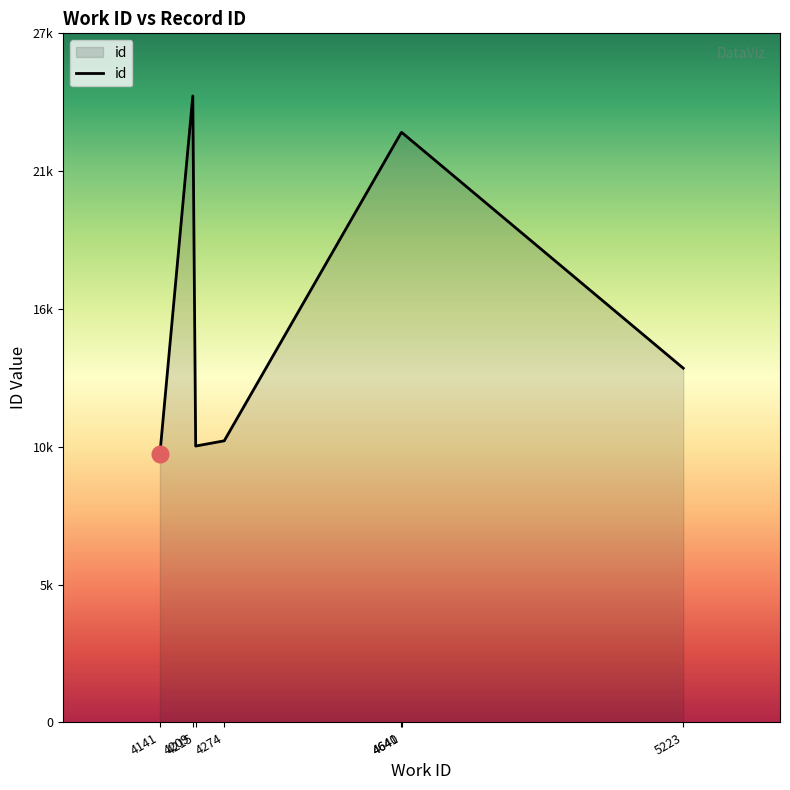

Does the chart display data point markers on the line(s)?

No